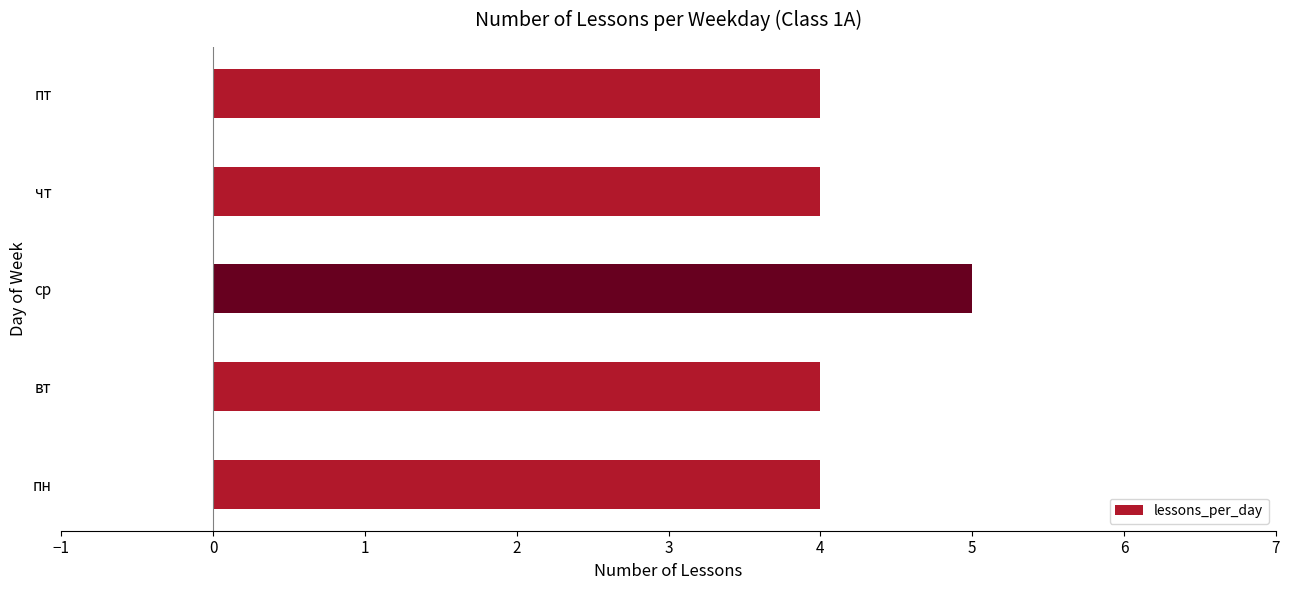

What is the minimum value shown in the chart?

4